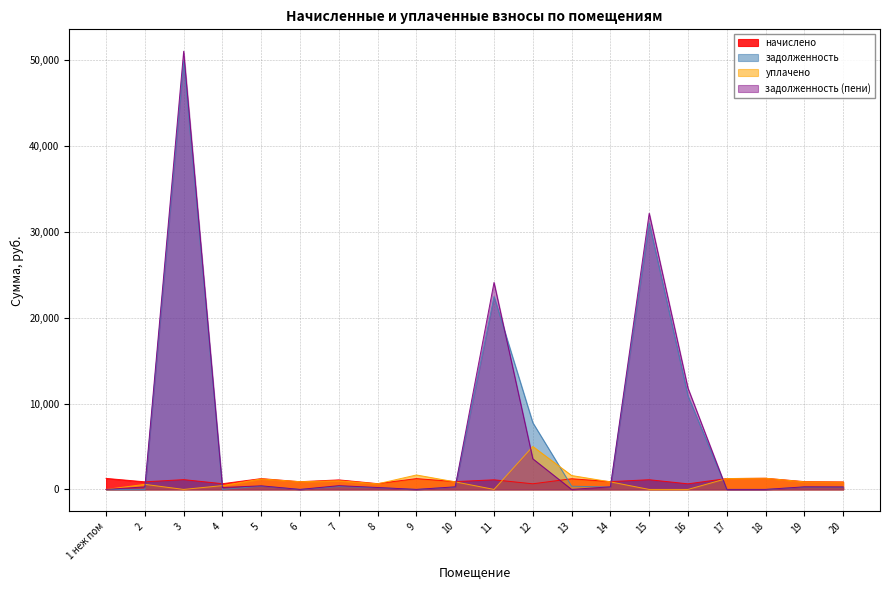

The value of задолженность at 13 is 376.3. True or false?

True